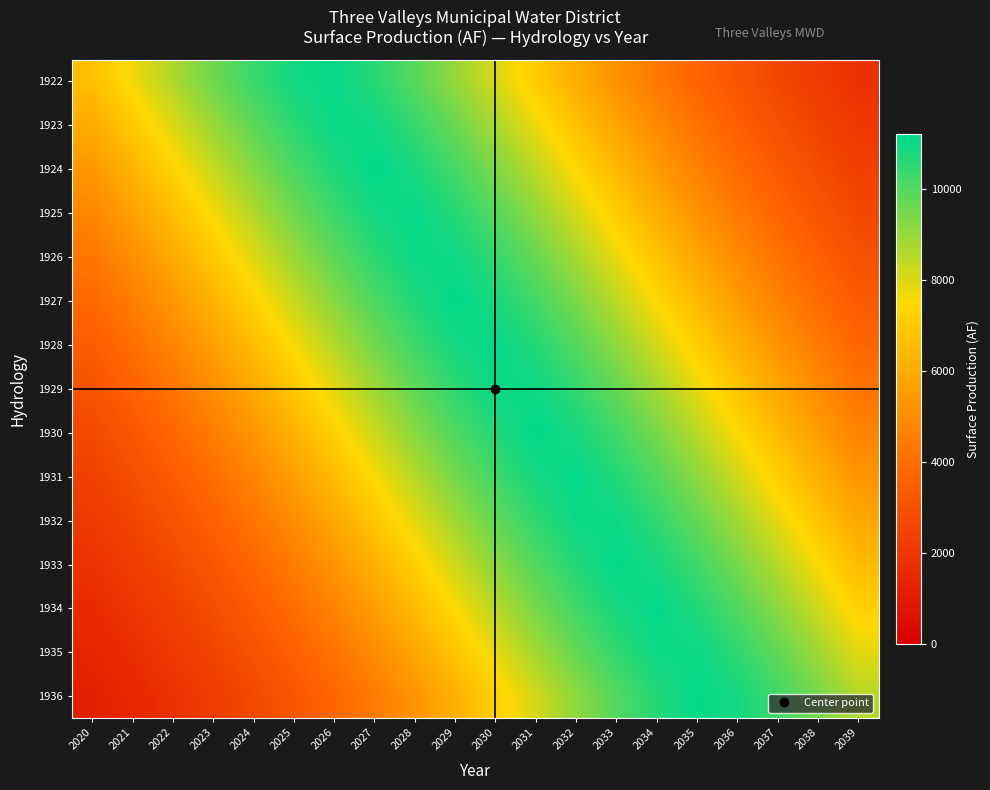

Reading right to left, list all the values displayed in this chart.

1922: 2039=1791.1	2038=2170.7	2037=2600.0	2036=3097.7	2035=3682.7	2034=4370.4	2033=5167.6	2032=6067.0	2031=7042.9	2030=8050.0	2029=9026.6	2028=9902.6	2027=10611.0	2026=11100.4	2025=10933.2	2024=10351.5	2023=9568.8	2022=8644.1	2021=7647.1	2020=6645.8
1923: 2039=2044.1	2038=2455.5	2037=2929.1	2036=3484.1	2035=4137.5	2034=4899.5	2033=5767.9	2032=6723.2	2031=7726.4	2030=8720.3	2029=9636.3	2028=10405.2	2027=10969.1	2026=11070.7	2025=10562.7	2024=9839.1	2023=8952.6	2022=7971.1	2021=6964.4	2020=5993.1
1924: 2039=2317.4	2038=2768.9	2037=3295.7	2036=3915.9	2035=4642.5	2034=5478.0	2033=6408.7	2032=7401.9	2031=8405.9	2030=9354.7	2029=10178.0	2028=10812.9	2027=11182.8	2026=10751.4	2025=10092.4	2024=9251.3	2023=8292.6	2022=7286.7	2021=6298.4	2020=5377.2
1925: 2039=2616.5	2038=3117.0	2037=3705.4	2036=4396.9	2035=5198.0	2034=6100.7	2033=7078.6	2032=8085.8	2031=9060.1	2030=9931.2	2029=10632.5	2028=11113.4	2027=10916.4	2026=10326.8	2025=9537.8	2024=8609.3	2023=7611.0	2022=6610.7	2021=5663.7	2020=4806.8
1926: 2039=2947.4	2038=3505.6	2037=4162.8	2036=4928.7	2035=5800.7	2034=6758.5	2033=7762.4	2032=8754.7	2031=9666.7	2030=10429.1	2029=10985.0	2028=11056.6	2027=10540.4	2026=9809.8	2025=8918.8	2024=7935.2	2023=6928.8	2022=5959.7	2021=5071.0	2020=4286.2
1927: 2039=3316.1	2038=3940.0	2037=4670.5	2036=5509.7	2035=6443.3	2034=7437.9	2033=8441.1	2032=9386.7	2031=10204.2	2030=10831.4	2029=11171.6	2028=10731.6	2027=10065.1	2026=9218.7	2025=8257.1	2024=7250.8	2023=6264.1	2022=5346.0	2021=4526.5	2020=3816.3
1928: 2039=3728.2	2038=4423.7	2037=5228.6	2036=6134.6	2035=7114.4	2034=8121.6	2033=9093.4	2032=9959.5	2031=10653.7	2030=11126.2	2029=10899.3	2028=10301.7	2027=9506.7	2026=8574.4	2025=7574.9	2024=6575.7	2023=5631.4	2022=4778.2	2021=4032.7	2020=3394.9
1929: 2039=4188.2	2038=4958.1	2037=5833.6	2036=6793.9	2035=7798.4	2034=8789.1	2033=9696.9	2032=10452.8	2031=11000.5	2030=11042.3	2029=10517.7	2028=9780.4	2027=8884.8	2026=7899.2	2025=6893.2	2024=5926.3	2023=5041.1	2022=4260.3	2021=3588.7	2020=3018.0
1930: 2039=4698.6	2038=5541.6	2037=6478.1	2036=7474.0	2035=8476.3	2034=9418.5	2033=10230.2	2032=10849.7	2031=11160.1	2030=10711.5	2029=10037.7	2028=9185.9	2027=8221.5	2026=7214.8	2025=6229.9	2024=5315.0	2023=4499.2	2022=3792.9	2021=3191.3	2020=2680.0
1931: 2039=5259.3	2038=6168.5	2037=7150.3	2036=8157.3	2035=9126.6	2034=9987.6	2033=10674.6	2032=11138.5	2031=10881.8	2030=10276.4	2029=9475.3	2028=8539.4	2027=7538.9	2026=6540.8	2025=5599.2	2024=4749.6	2023=4008.1	2022=3374.0	2021=2835.6	2020=2375.0
1932: 2039=5866.6	2038=6829.3	2037=7834.5	2036=8823.4	2035=9726.9	2034=10476.2	2033=11015.7	2032=11027.6	2031=10494.8	2030=9750.8	2029=8850.7	2028=7863.3	2027=6857.7	2026=5893.1	2025=5011.3	2024=4234.4	2023=3566.7	2022=2999.3	2021=2515.7	2020=2096.9
1933: 2039=6512.9	2038=7510.0	2037=8511.4	2036=9450.2	2035=10256.0	2034=10867.7	2033=11148.2	2032=10691.1	2031=10010.0	2030=9153.0	2029=8185.8	2028=7179.0	2027=6195.7	2026=5284.0	2025=4472.1	2024=3769.7	2023=3171.6	2022=2663.2	2021=2225.6	2020=1840.3
1934: 2039=7186.1	2038=8193.0	2037=9159.6	2036=10015.5	2035=10695.2	2034=11150.6	2033=10864.1	2032=10250.9	2031=9443.8	2030=8504.4	2029=7502.8	2028=6505.9	2027=5567.1	2026=4721.3	2025=3983.6	2024=3353.2	2023=2817.9	2022=2359.7	2021=1959.5	2020=1600.2
1935: 2039=7870.4	2038=8857.6	2037=9756.7	2036=10499.4	2035=11030.6	2034=11012.7	2033=10471.6	2032=9720.9	2031=8816.5	2030=7827.3	2029=6822.2	2028=5860.0	2027=4981.7	2026=4208.7	2025=3544.7	2024=2980.6	2023=2499.8	2022=2082.9	2021=1712.1	2020=1372.3
1936: 2039=8546.4	2038=9481.6	2037=10281.5	2036=10885.3	2035=11136.1	2034=10670.4	2033=9982.0	2032=9119.9	2031=8150.2	2030=7143.1	2029=6161.7	2028=5253.2	2027=4445.1	2026=3746.6	2025=3152.0	2024=2646.4	2023=2211.1	2022=1827.3	2021=1478.9	2020=1153.5